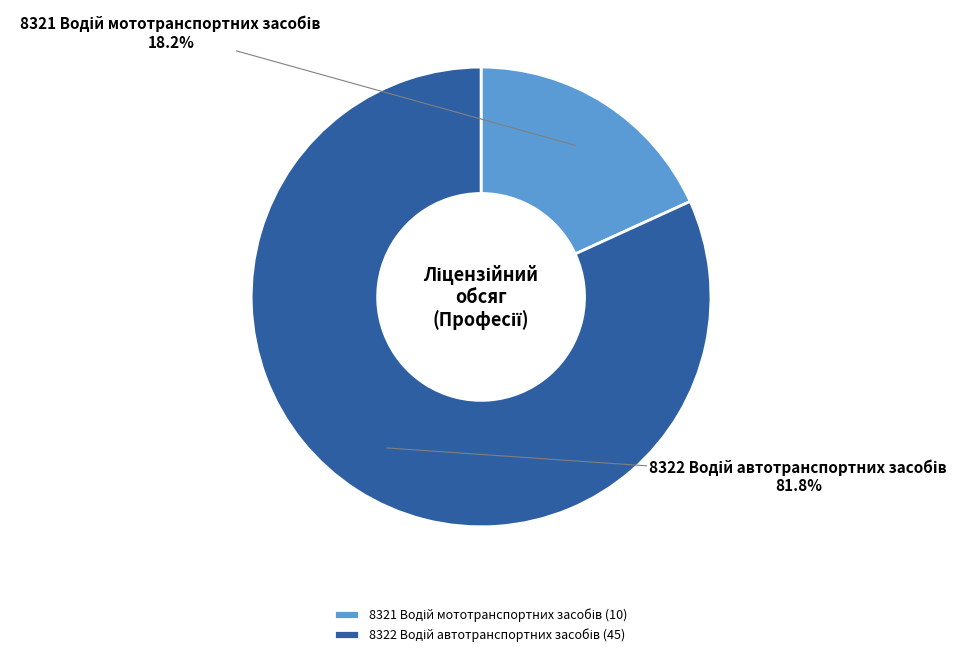

Does any single category account for the majority?

Yes